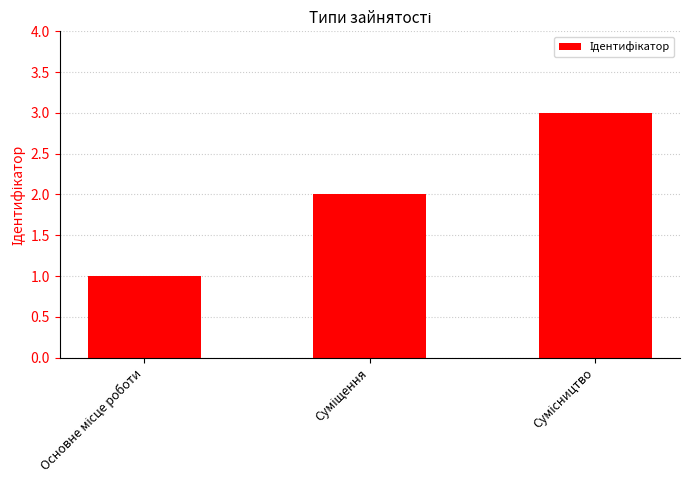

What is the difference between the maximum and minimum values?

2